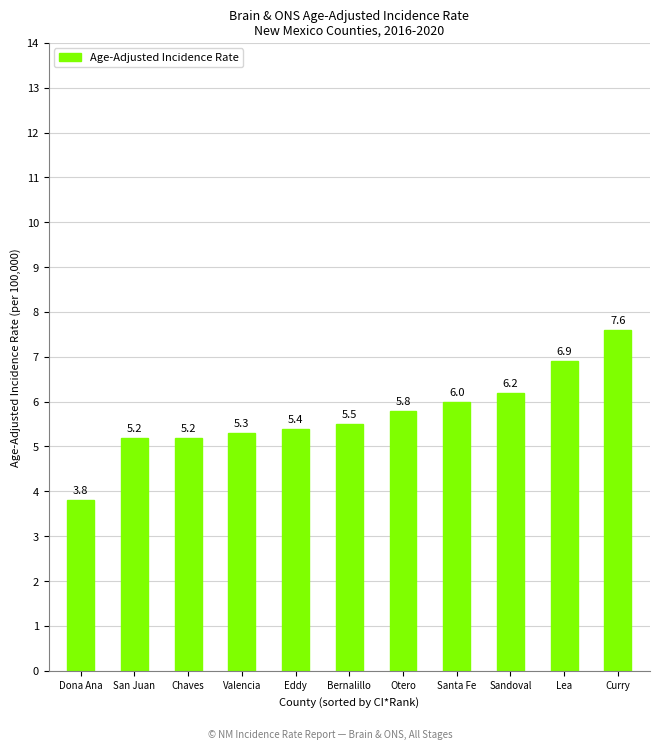

What is the sum of all values?

62.9